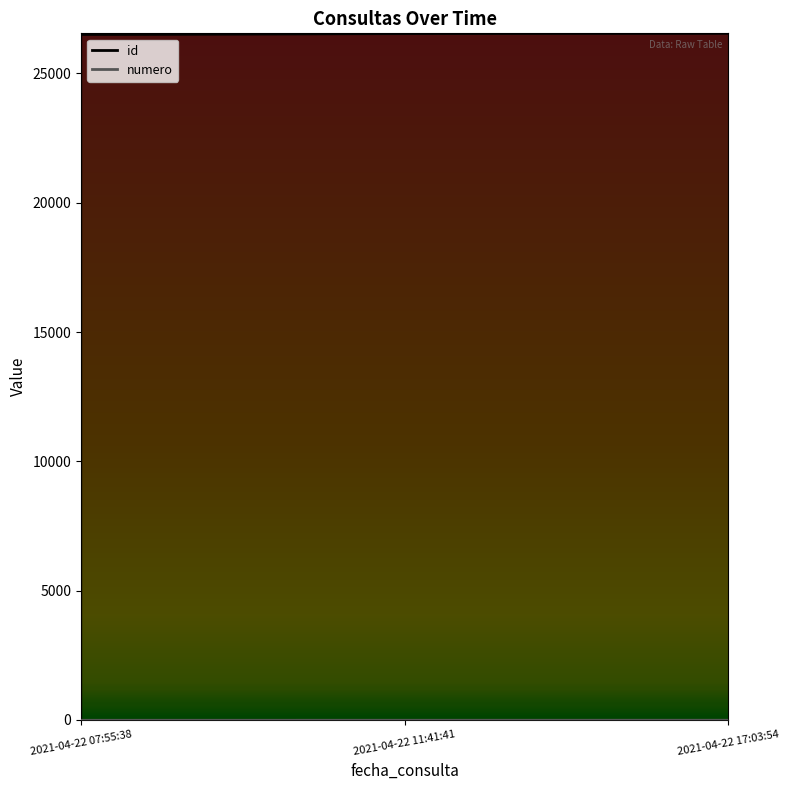

Rank the categories by id value from lowest to highest.

2021-04-22 07:55:38, 2021-04-22 11:41:41, 2021-04-22 17:03:54